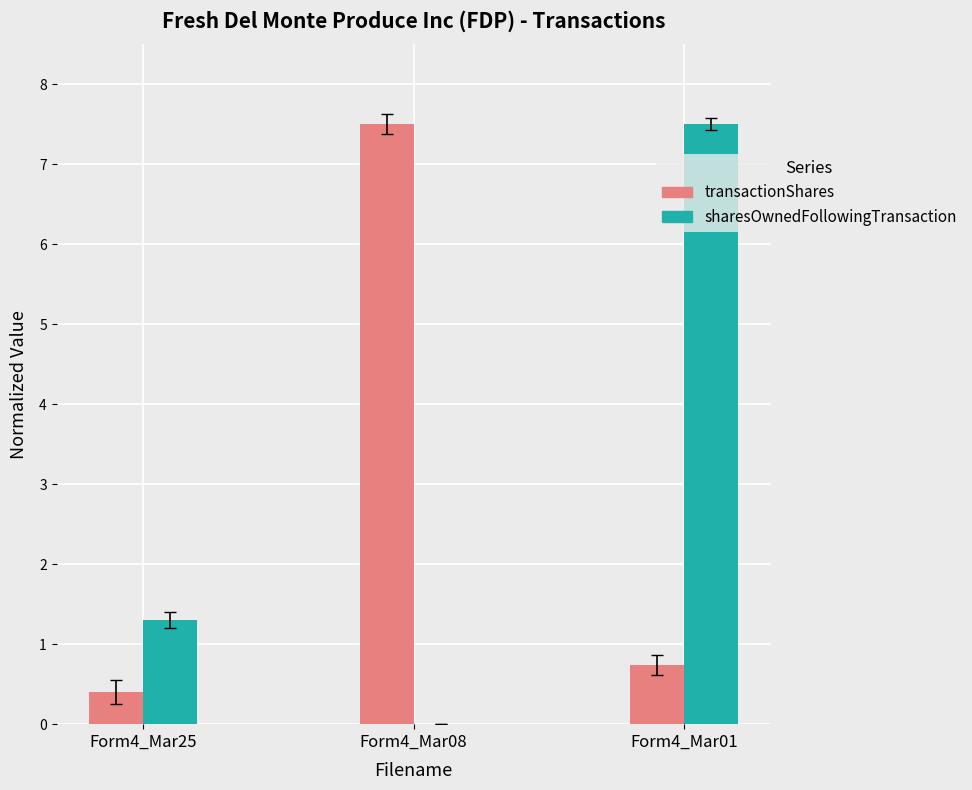

The value of transactionShares at Form4_Mar25 is 0.7. True or false?

False